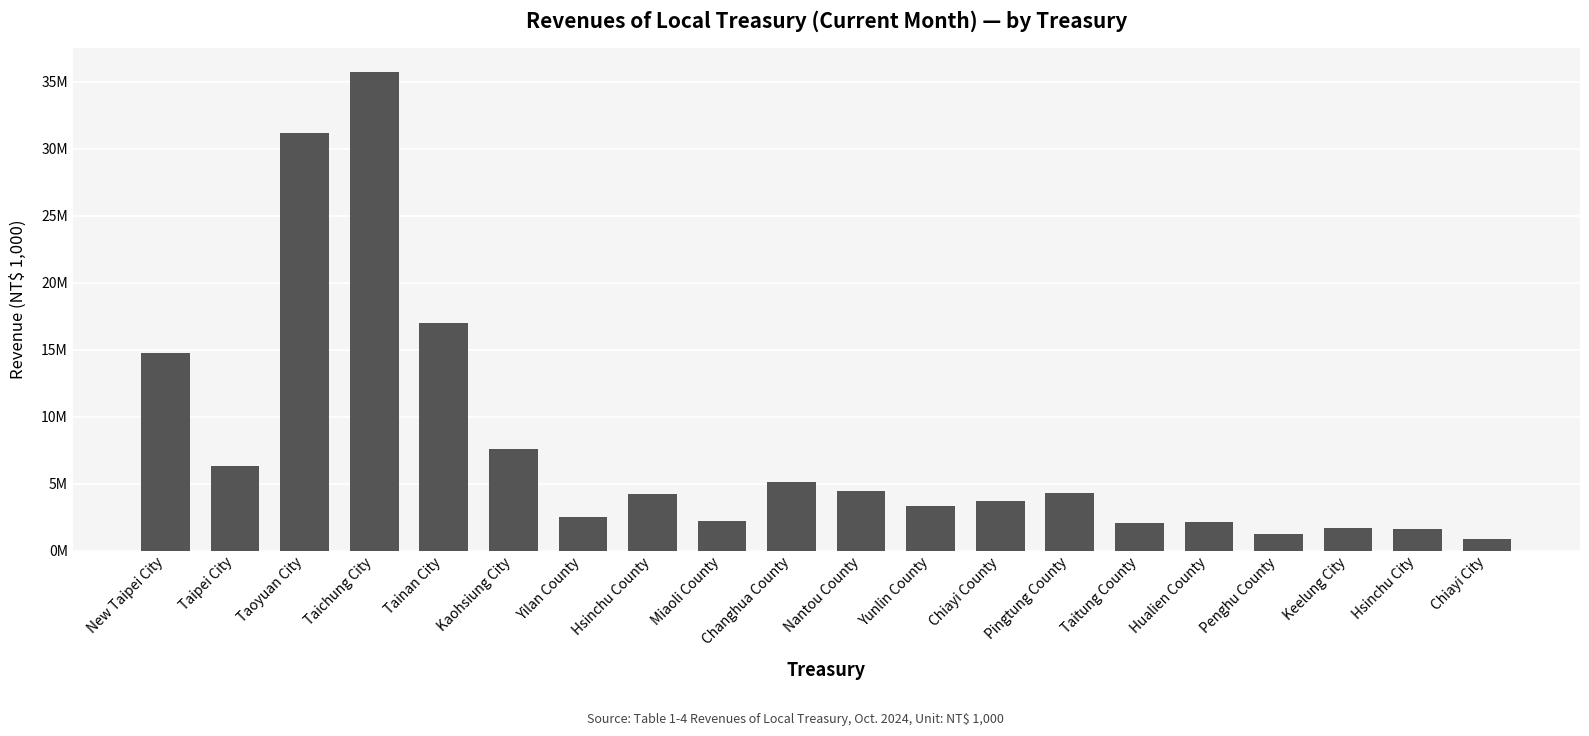

Reading left to right, what are all the values shown in this chart?

14743866	6347075	31195083	35720912	16965389	7593773	2527665	4245201	2202272	5082557	4419225	3298772	3702443	4277514	2069405	2128794	1206659	1677283	1572817	842279